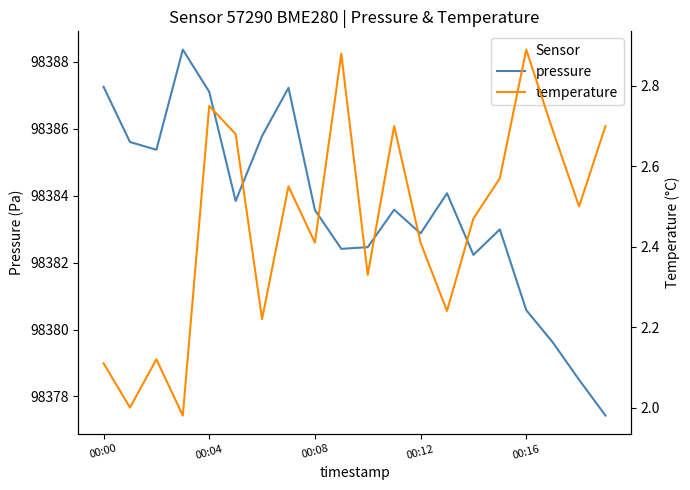

True or false: pressure and temperature cross at least once.

False